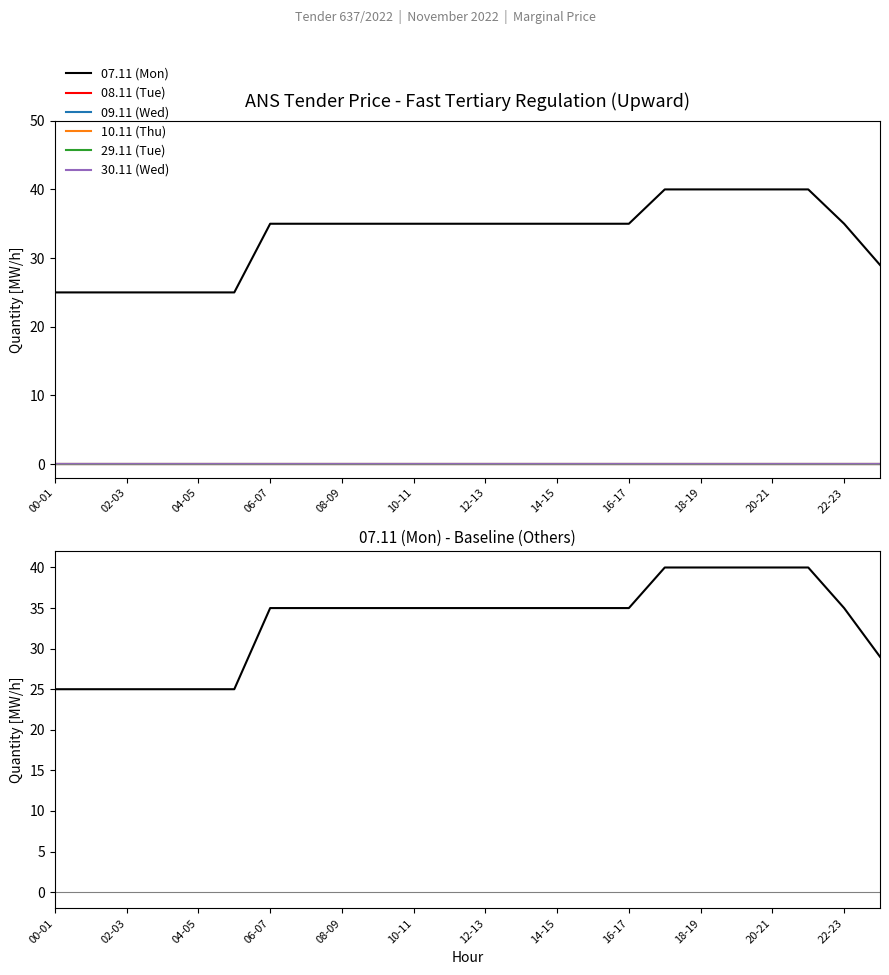

At which category is the sum across all series the highest?

17-18